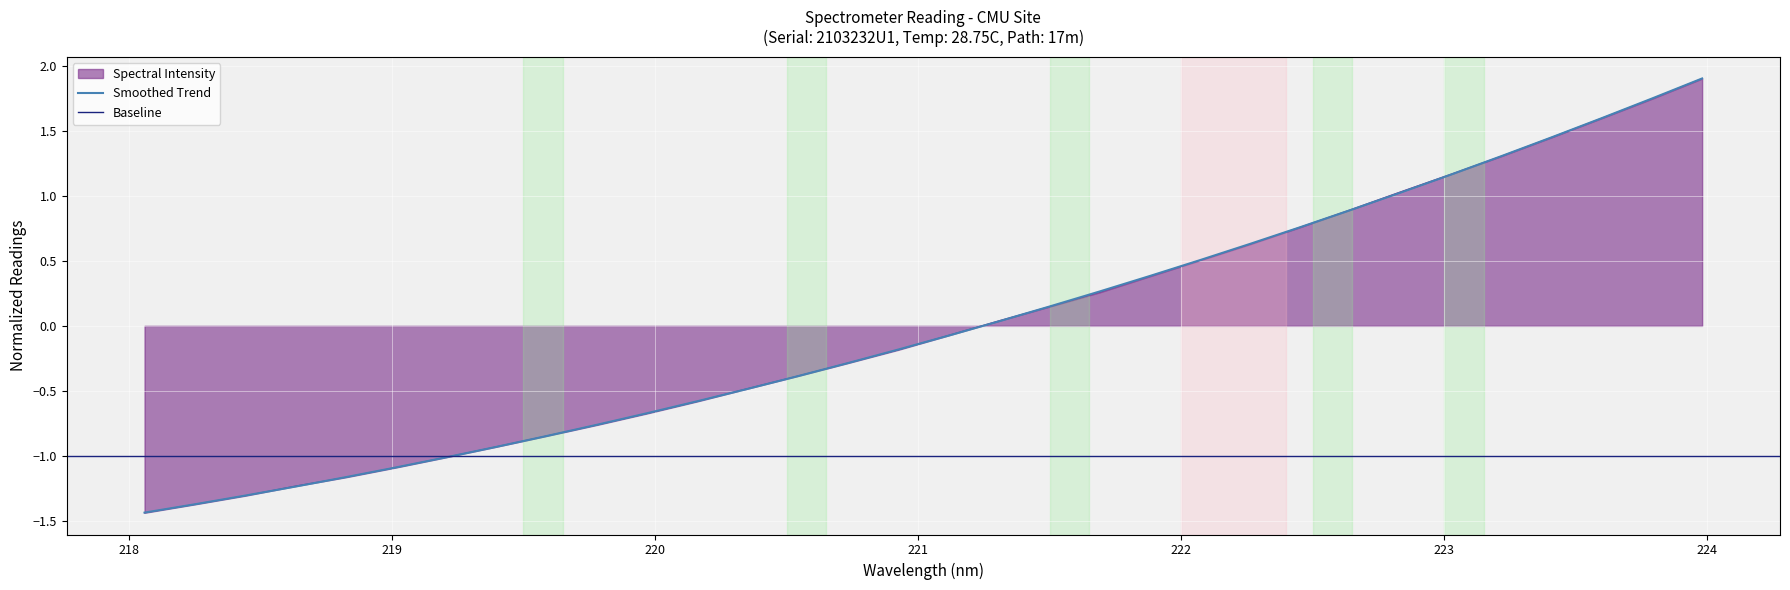

What position from the left is 218.8244?

5